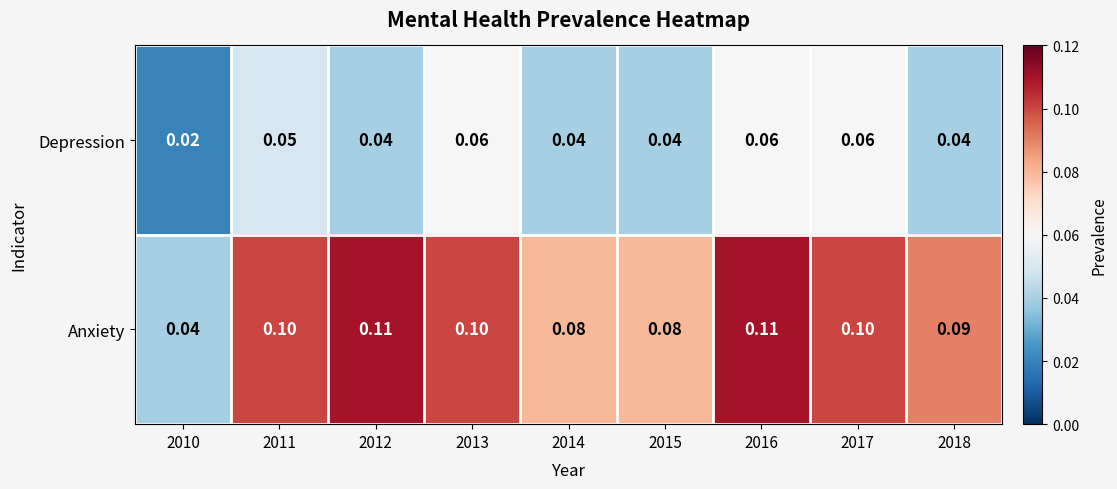

At which category is the sum across all series the highest?

2016